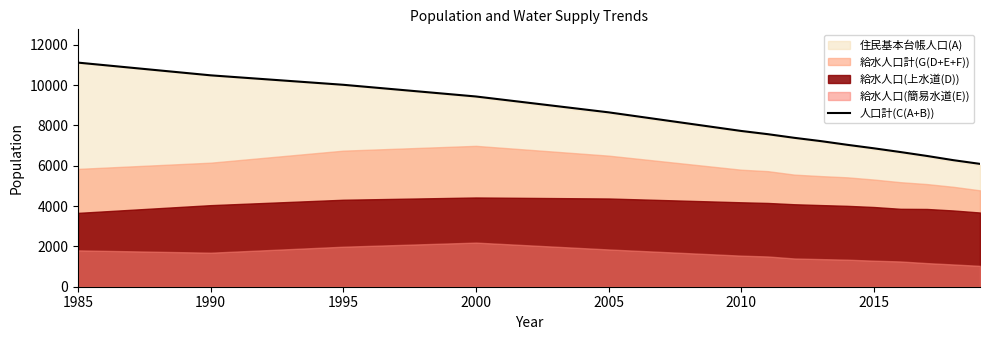

True or false: 人口計(C(A+B)) has a value of 18121 at 1985.

False